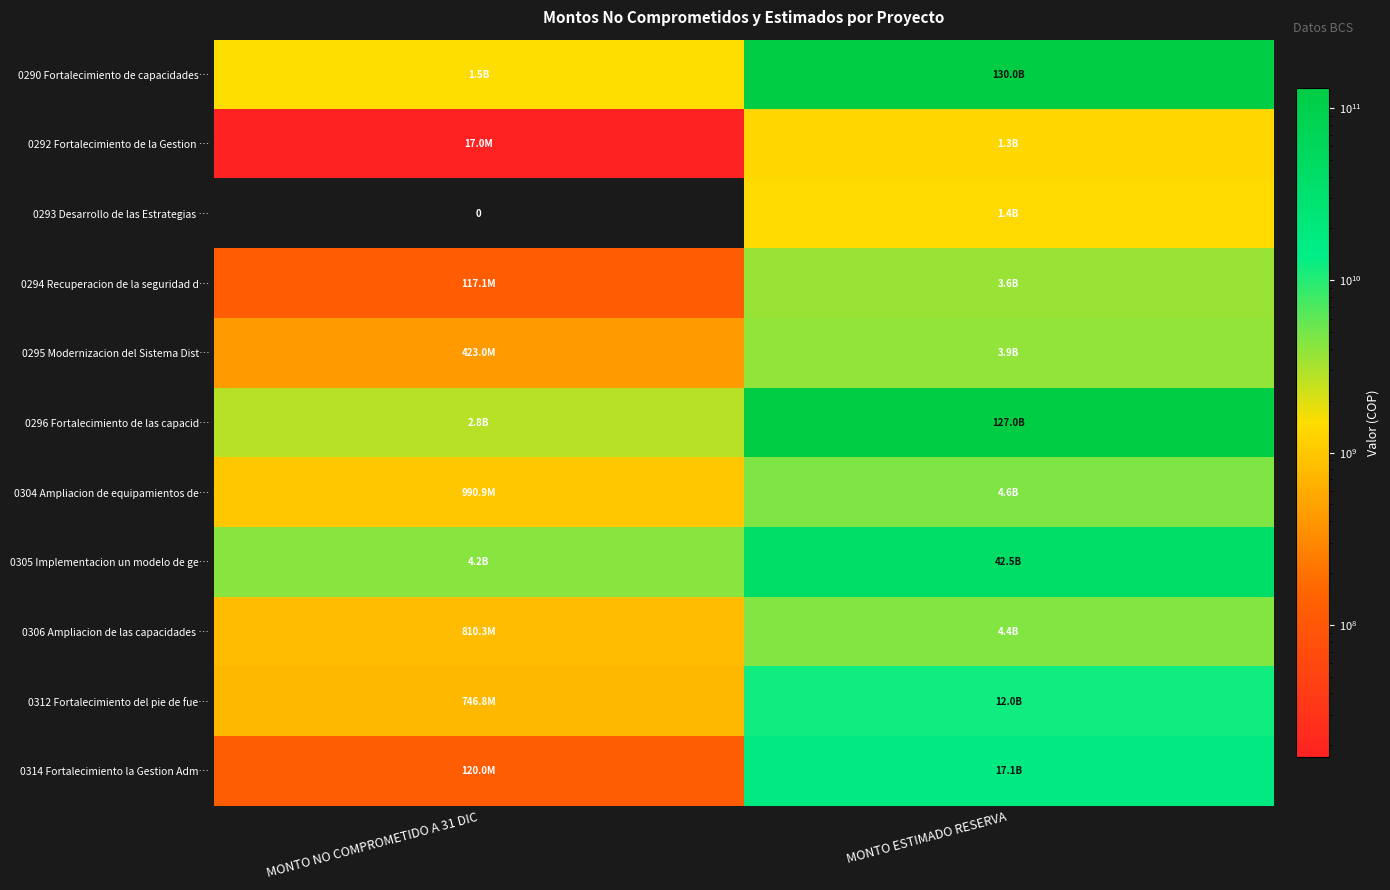

What is the spread (max minus min) of values at MONTO ESTIMADO RESERVA?

128697986929